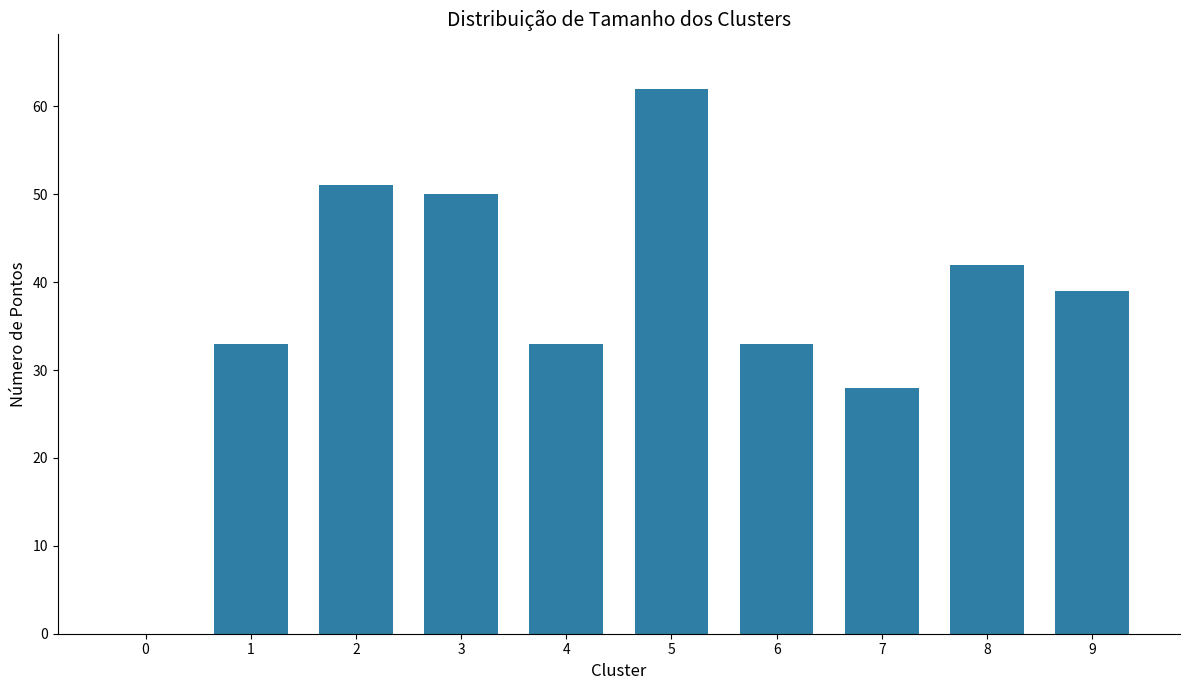

The value at 8 is 11. True or false?

False